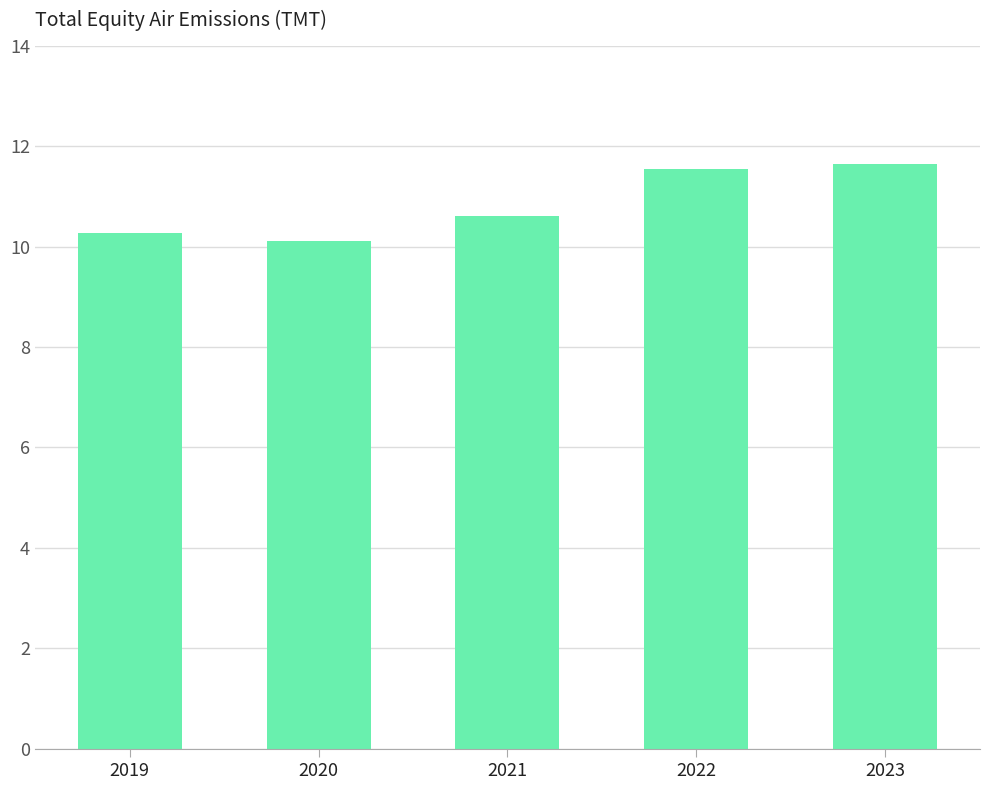

Does the chart contain any negative values?

No